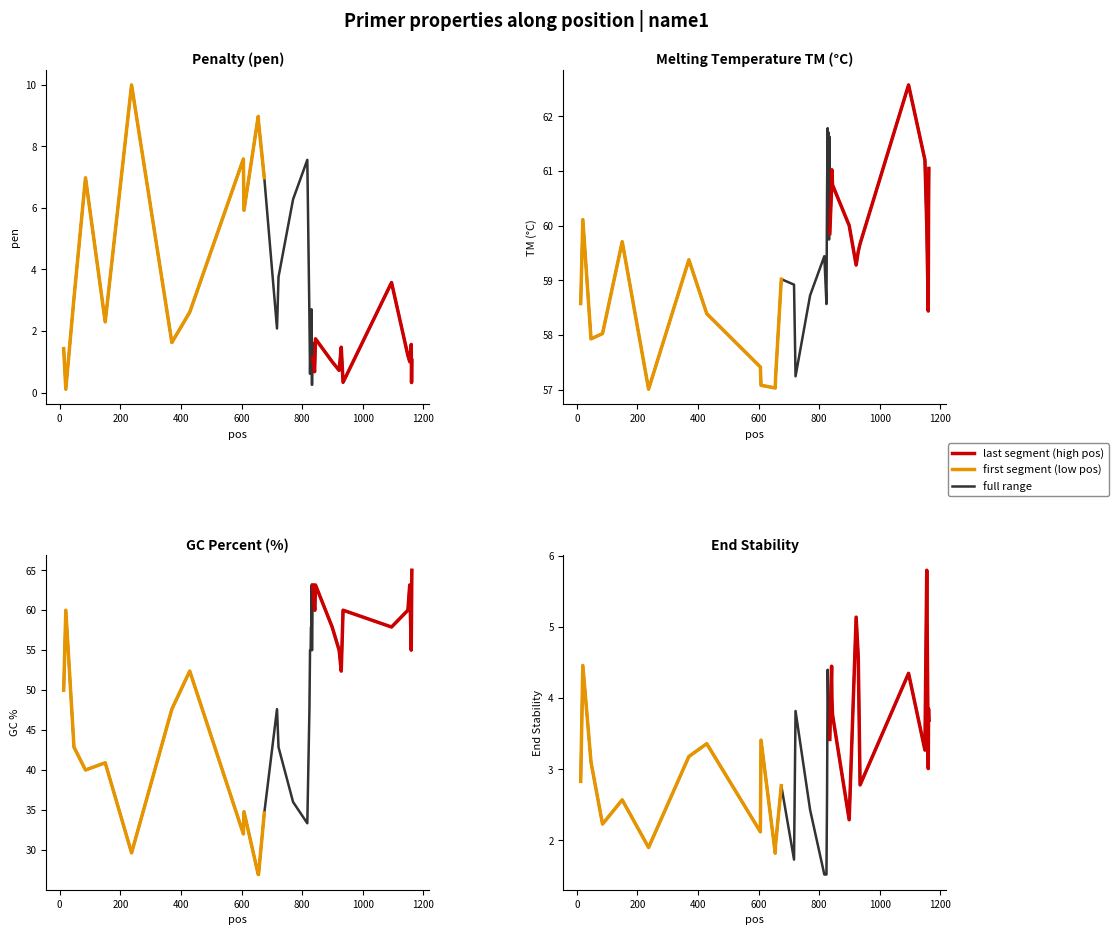

At which label does pen reach its minimum?

20